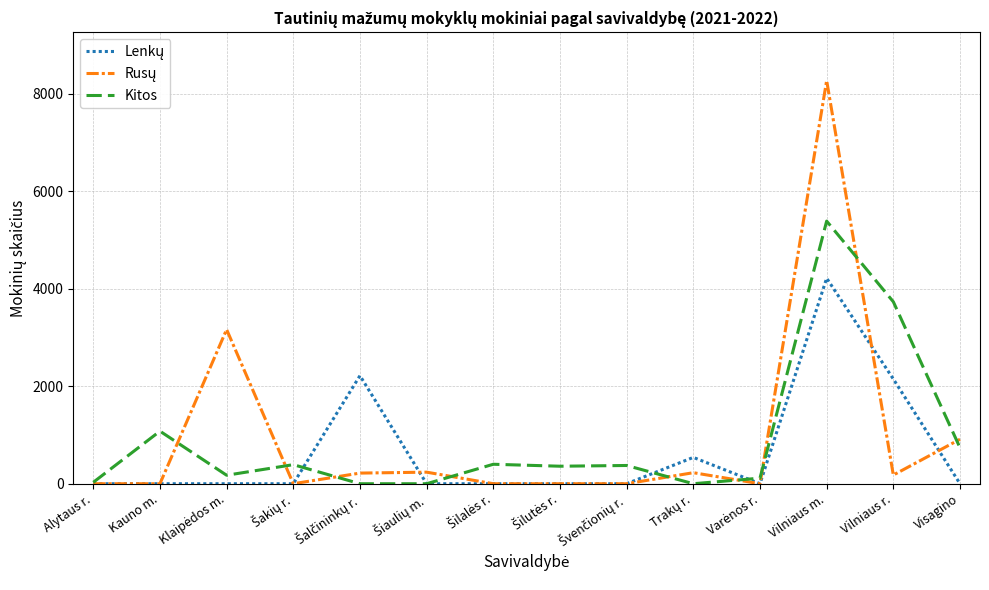

Which category has the highest value across all series?

Vilniaus m.